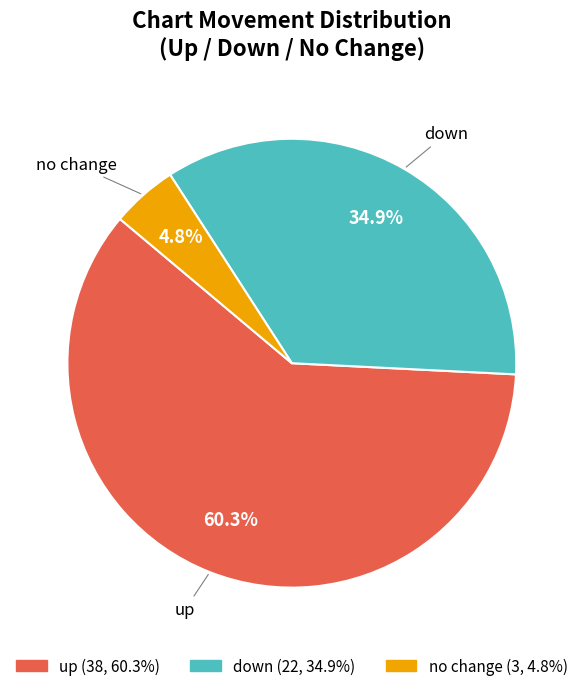

Is there any slice that represents more than half of the pie?

Yes